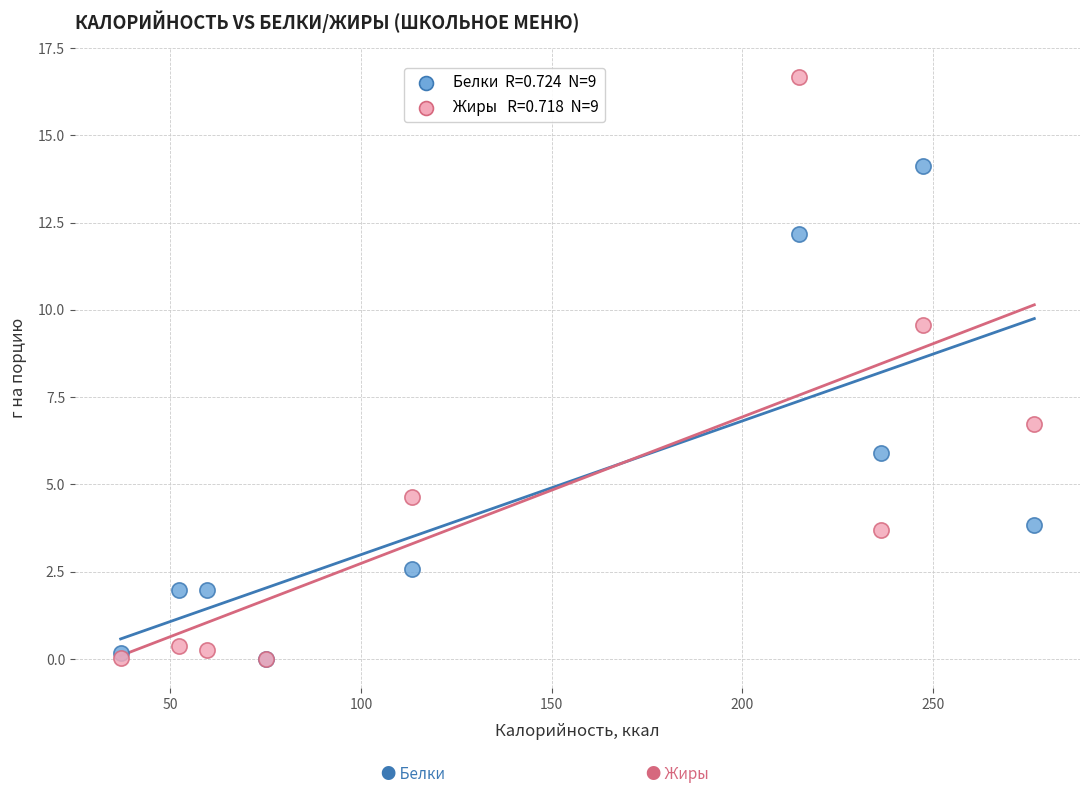

Across all series, what Y value is closest to 8?

6.7